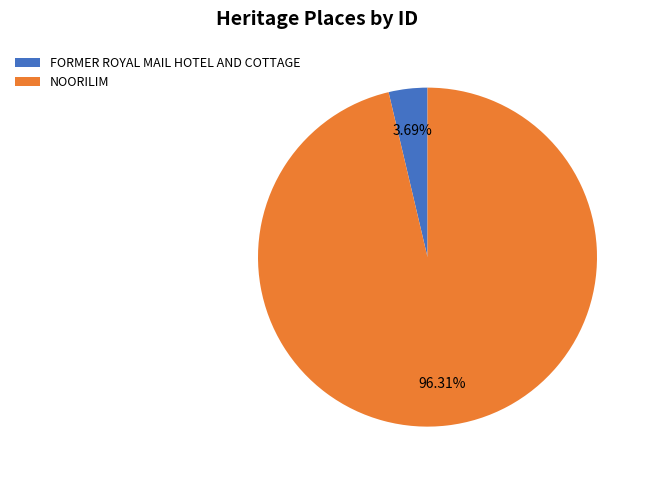

What is the ratio of the value at NOORILIM to the value at FORMER ROYAL MAIL HOTEL AND COTTAGE?

26.1